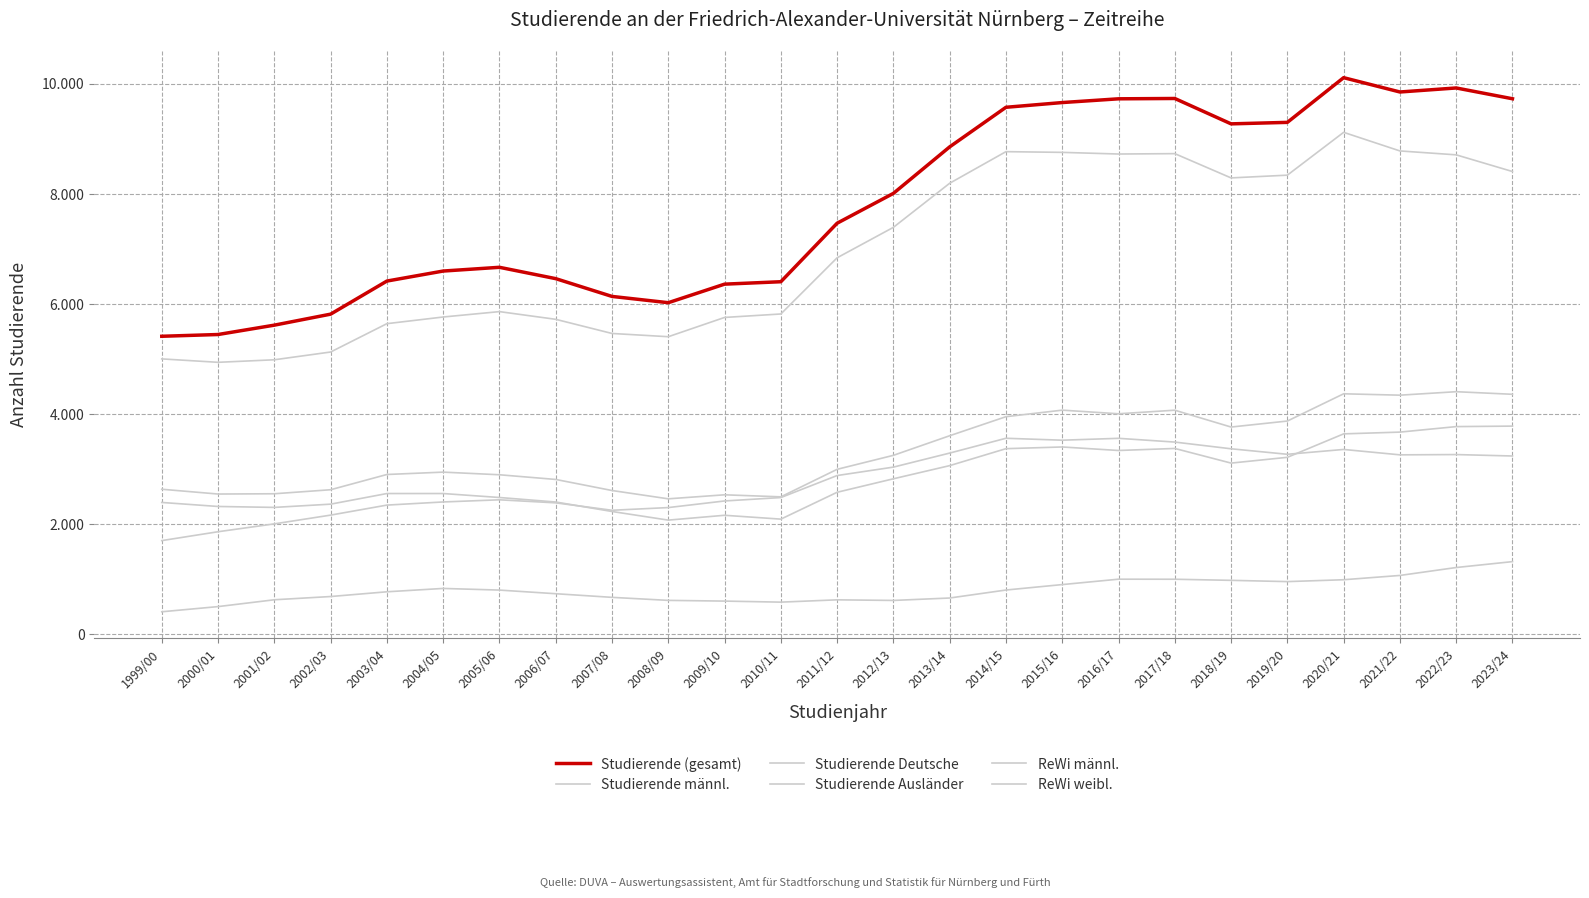

Does the chart have visible grid lines?

Yes